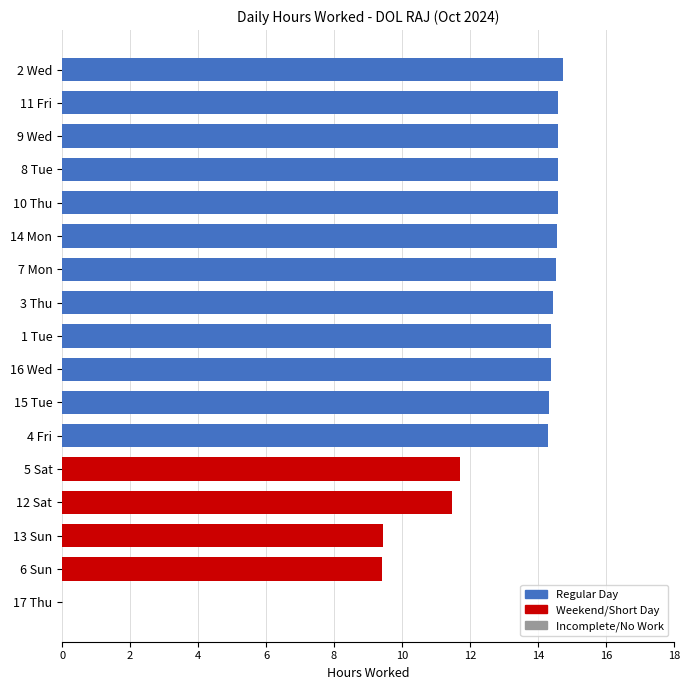

What is the maximum value shown in the chart?

14.7